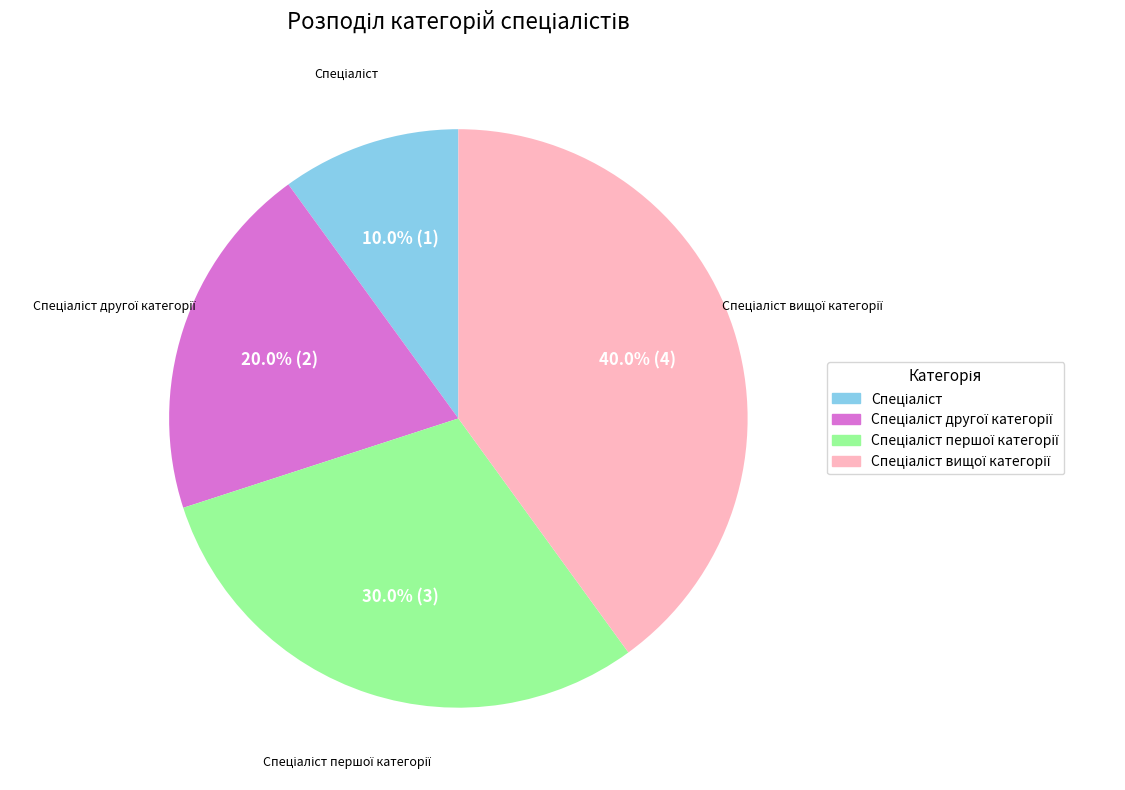

Does any single category account for the majority?

No